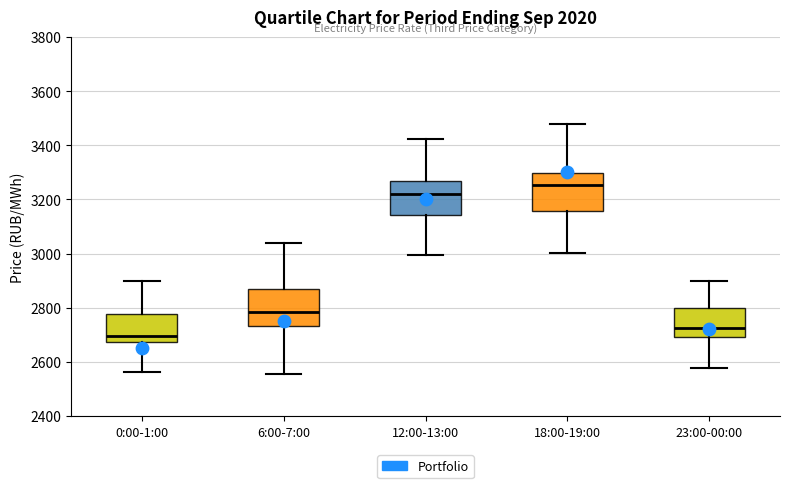

Where does the lower whisker of the box for 18:00-19:00 end on the y-axis? The values are not printed on the chart, so give them approximately, as read against the axis.

3000